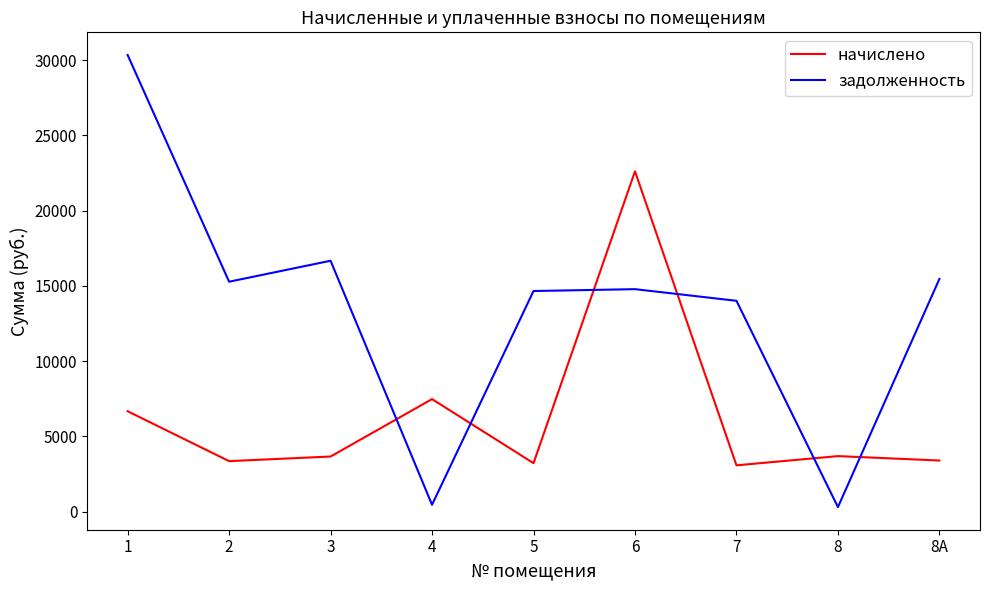

The value of задолженность at 3 is 5167.8. True or false?

False